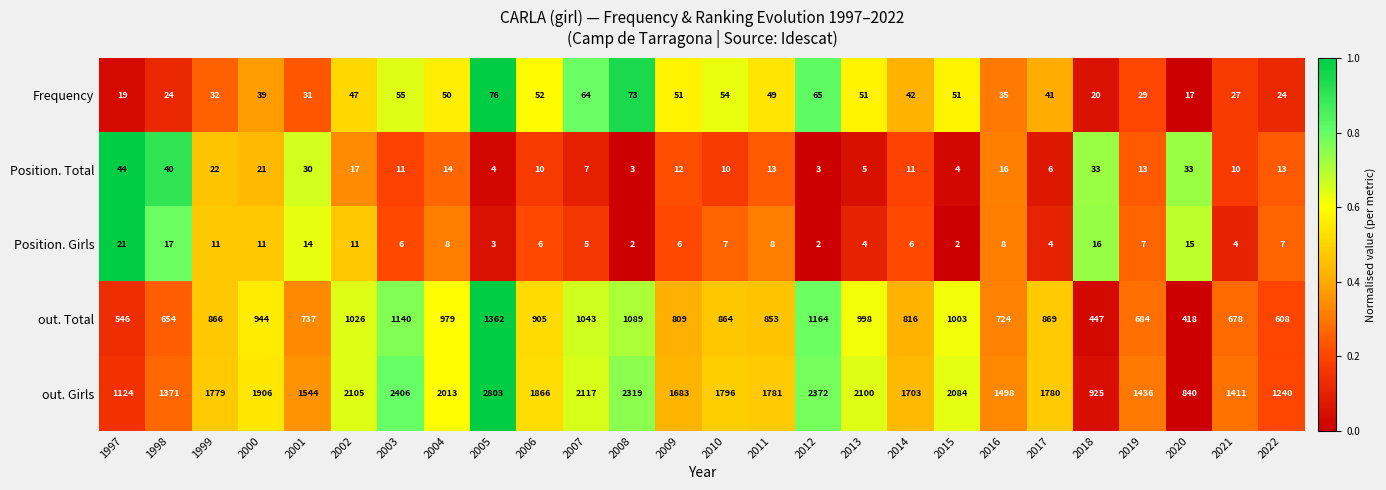

Where is Frequency nearest to the value 46?

2002